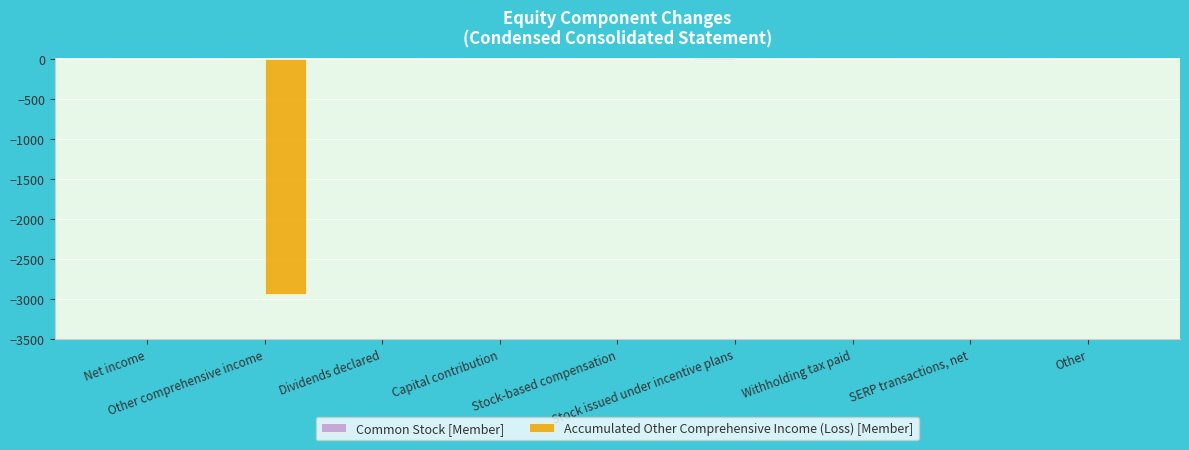

Rank the series at Dividends declared from lowest to highest value.

Common Stock [Member], Accumulated Other Comprehensive Income (Loss) [Member]